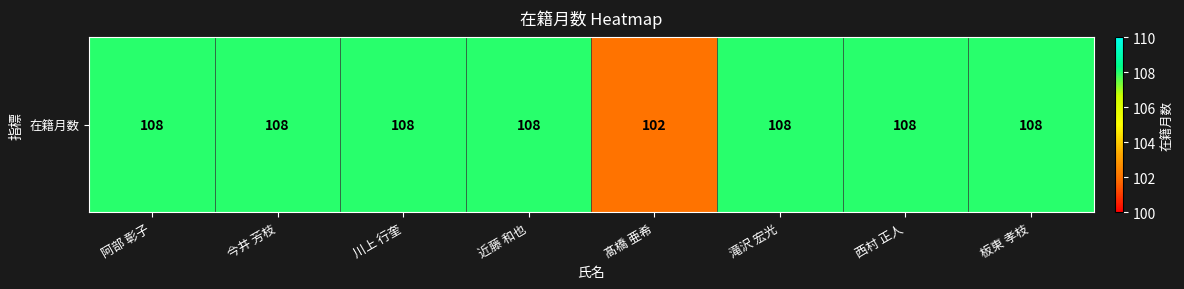

What is the smallest value displayed?

102